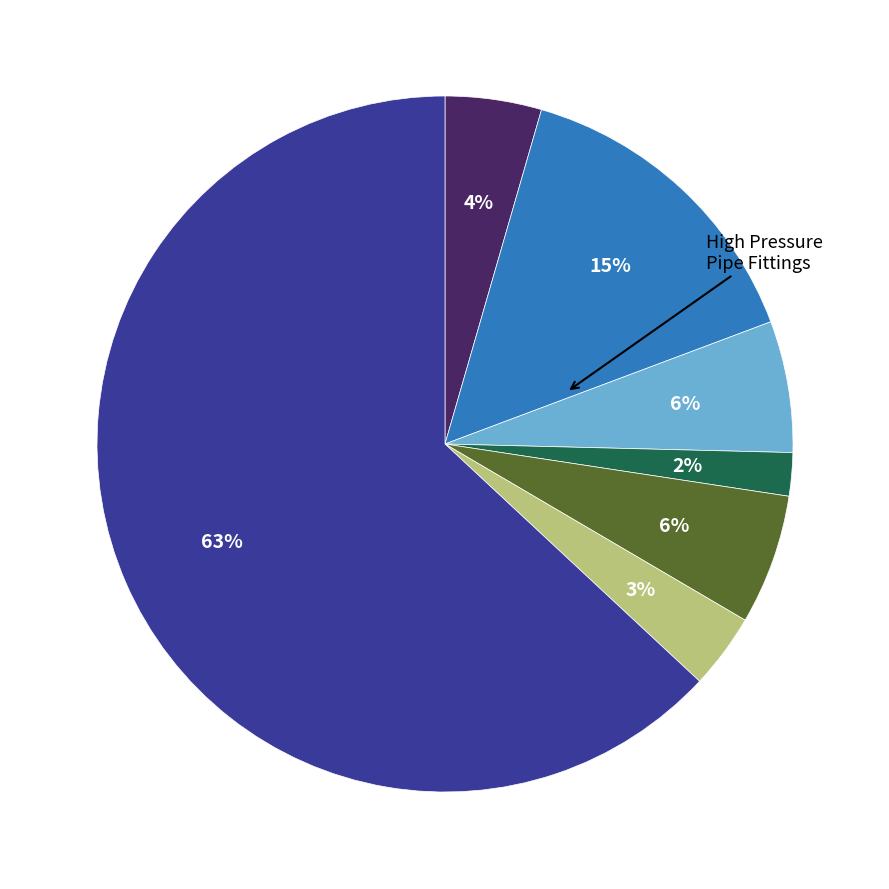

To the nearest percent, what is the average slice percentage?

14%